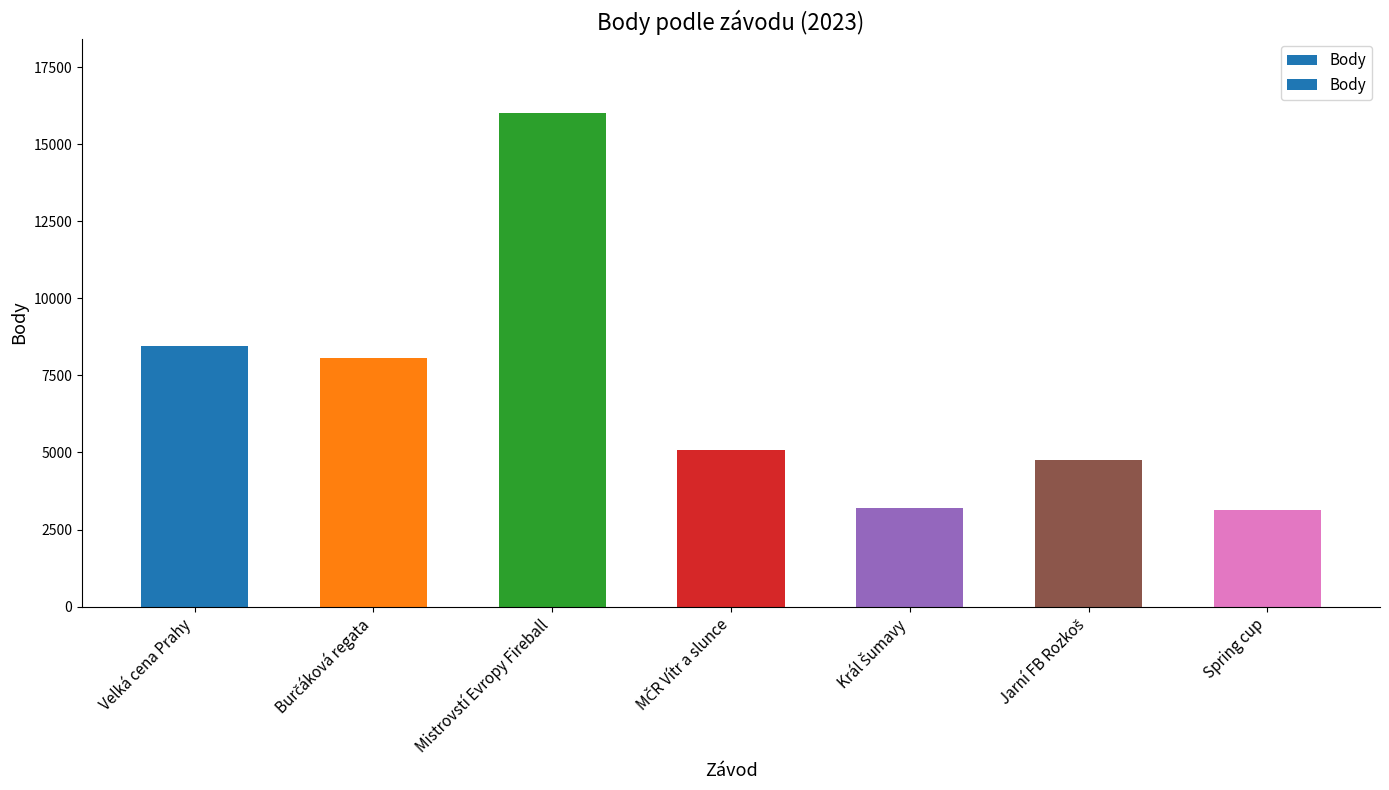

What is the change in value from Velká cena Prahy to Spring cup?

-5302